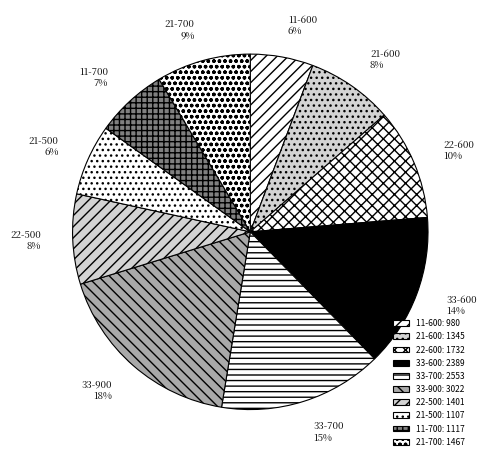

Does 22-500 represent more than half of the total?

No